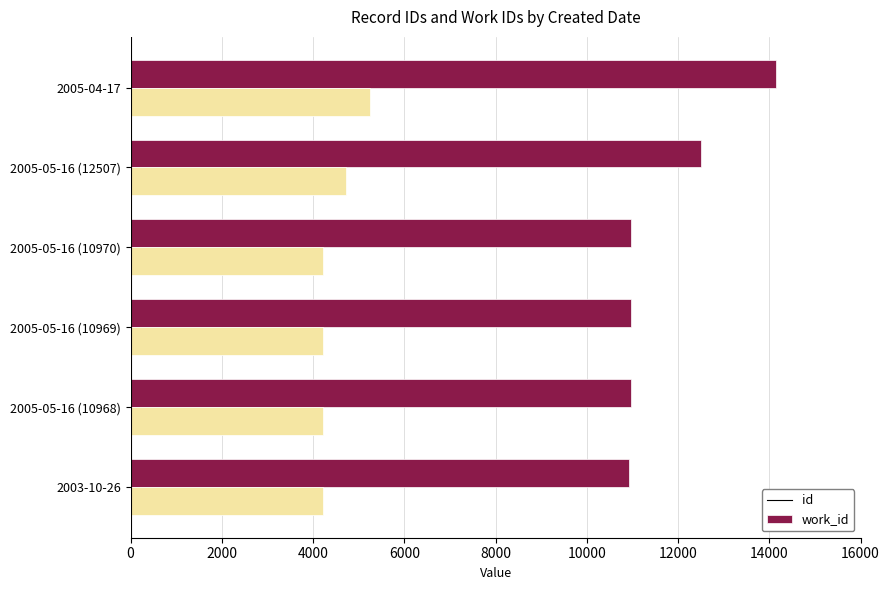

At which category does the chart reach its peak across all series?

2005-04-17